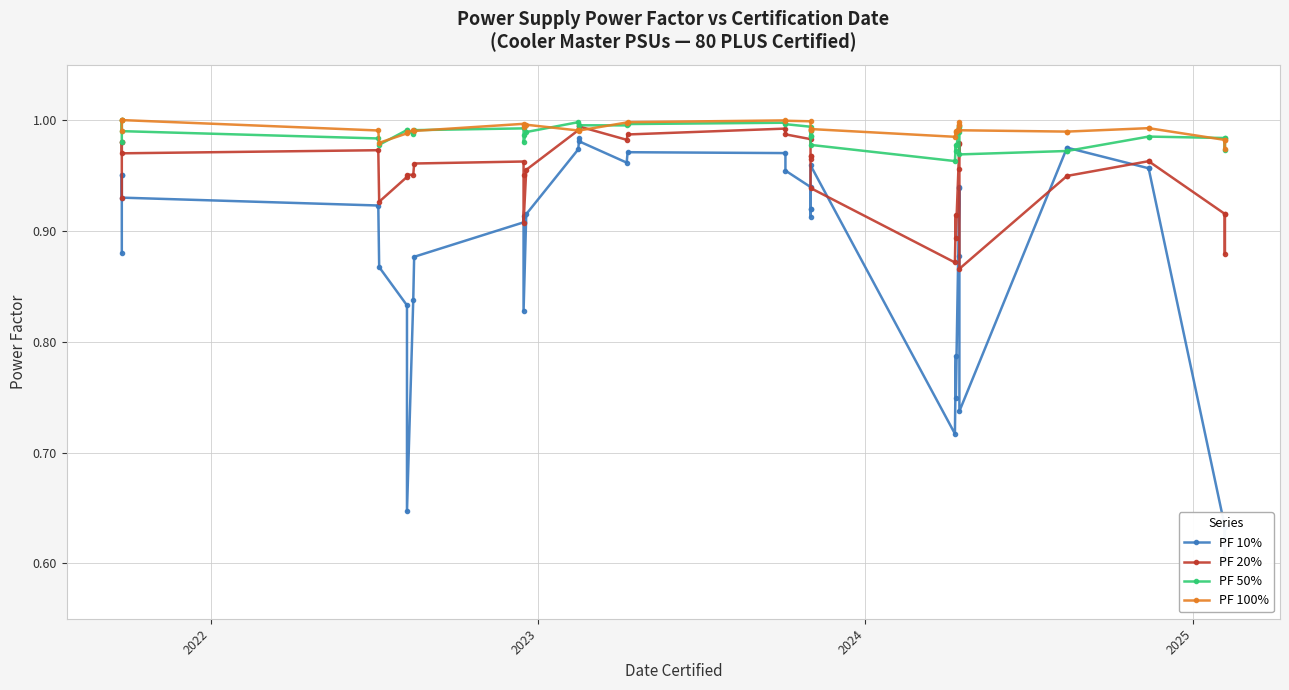

How many lines are shown in the chart?

4